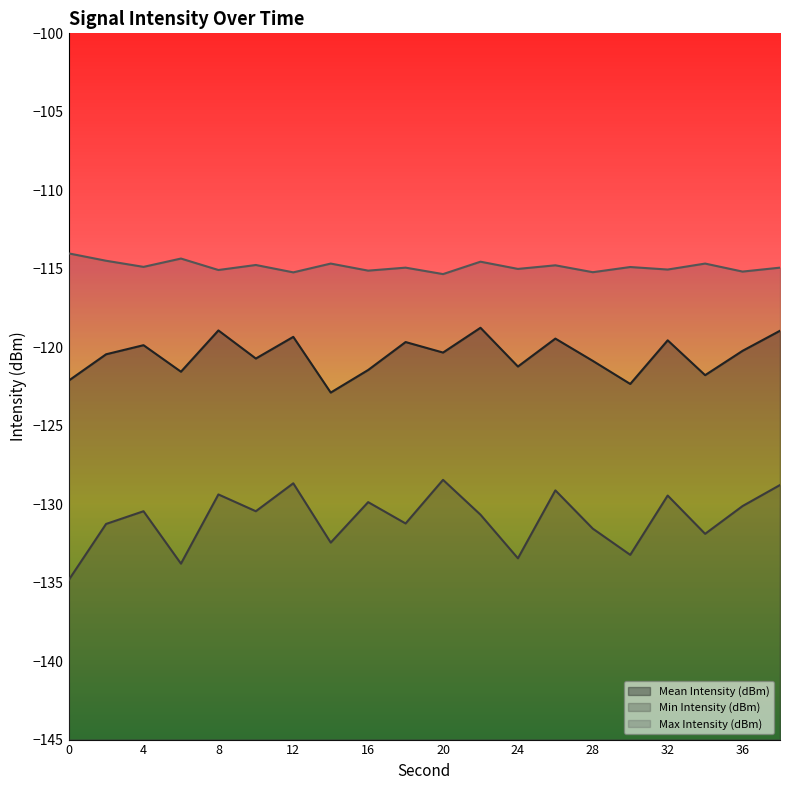

At how many categories does at least one series exceed -133?

20